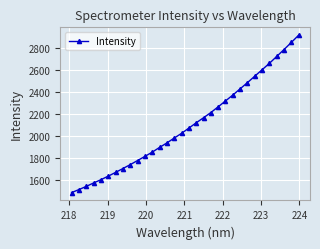

What is the greatest value displayed?

2920.4